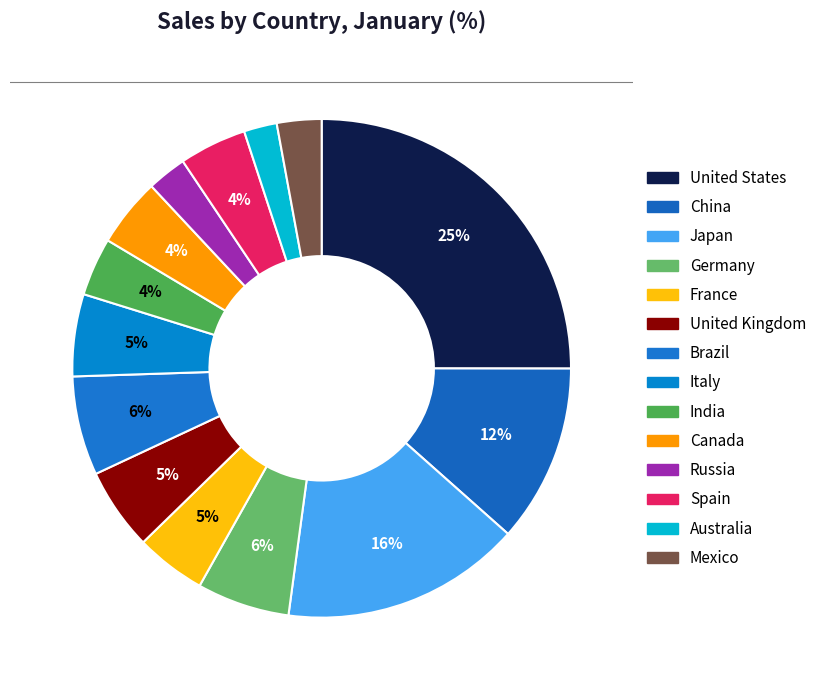

Which category has the smallest portion of the pie?

Australia